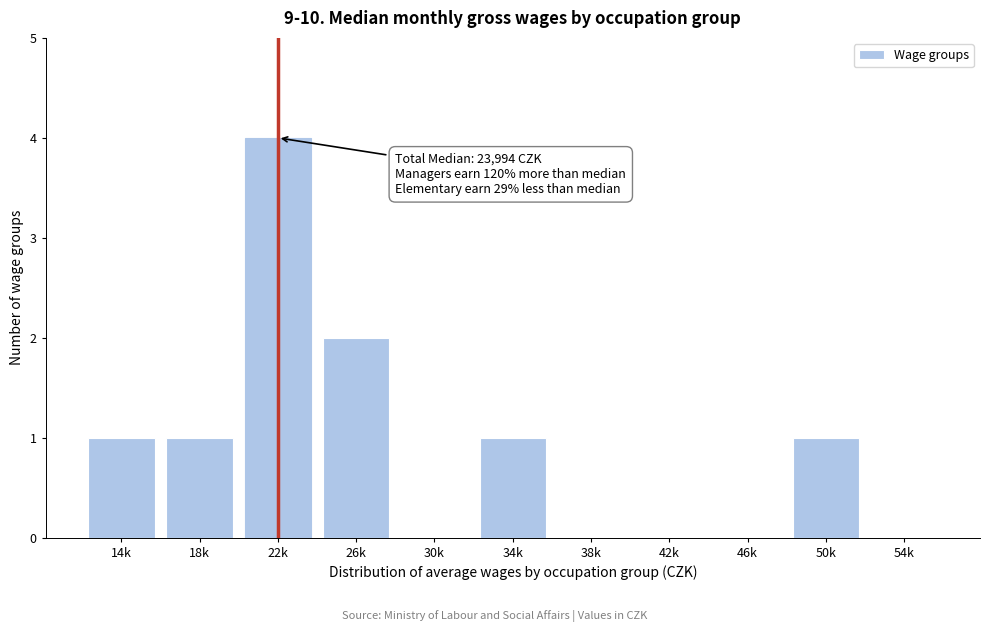

Reading left to right, extract all data points from this chart.

14k=1	18k=1	22k=4	26k=2	30k=0	34k=1	38k=0	42k=0	46k=0	50k=1	54k=0